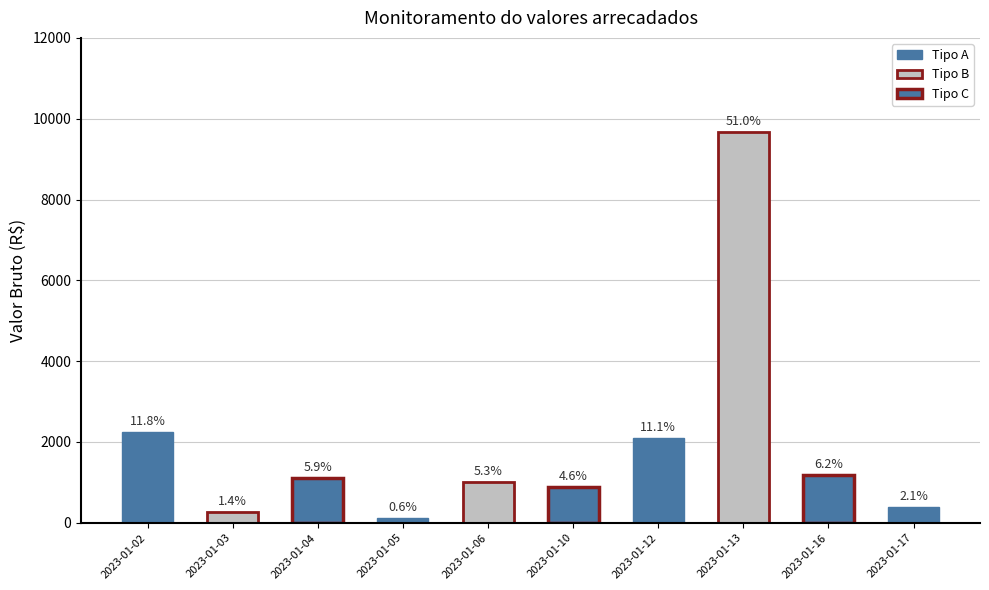

Reading right to left, list all the values displayed in this chart.

2023-01-17=400.0	2023-01-16=1180.0	2023-01-13=9672.5	2023-01-12=2103.1	2023-01-10=875.0	2023-01-06=1013.5	2023-01-05=110.0	2023-01-04=1117.6	2023-01-03=262.0	2023-01-02=2242.6